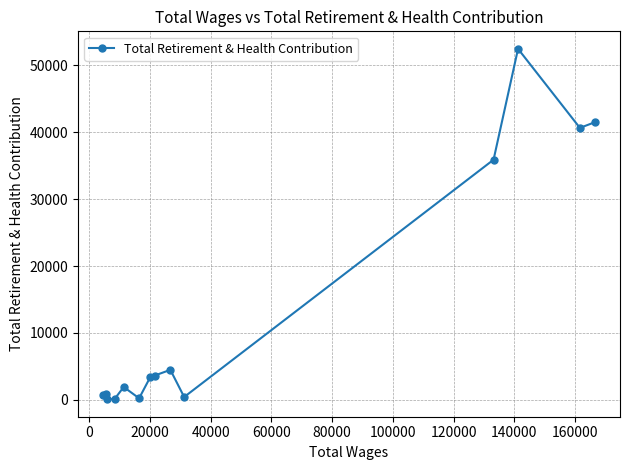

What is the maximum value shown in the chart?

52486